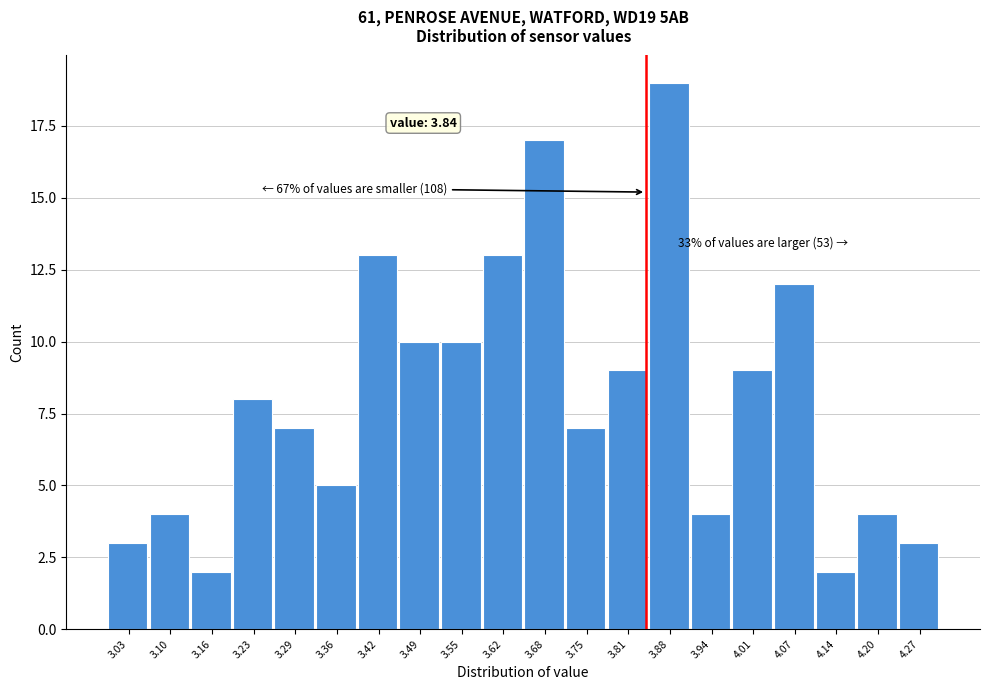

Which range on the x-axis has the tallest bar?

3.845 to 3.910